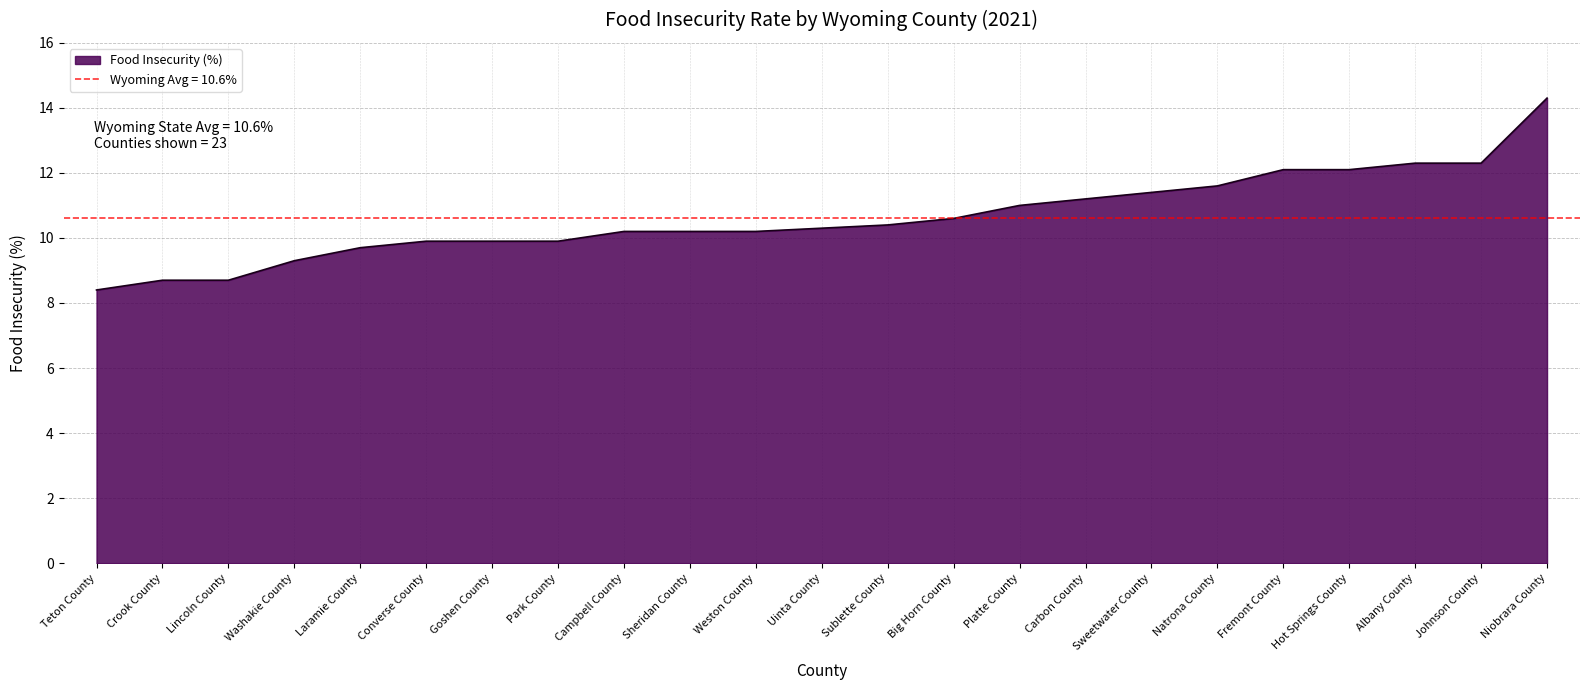

What is the change in value from Crook County to Sublette County?

+1.7